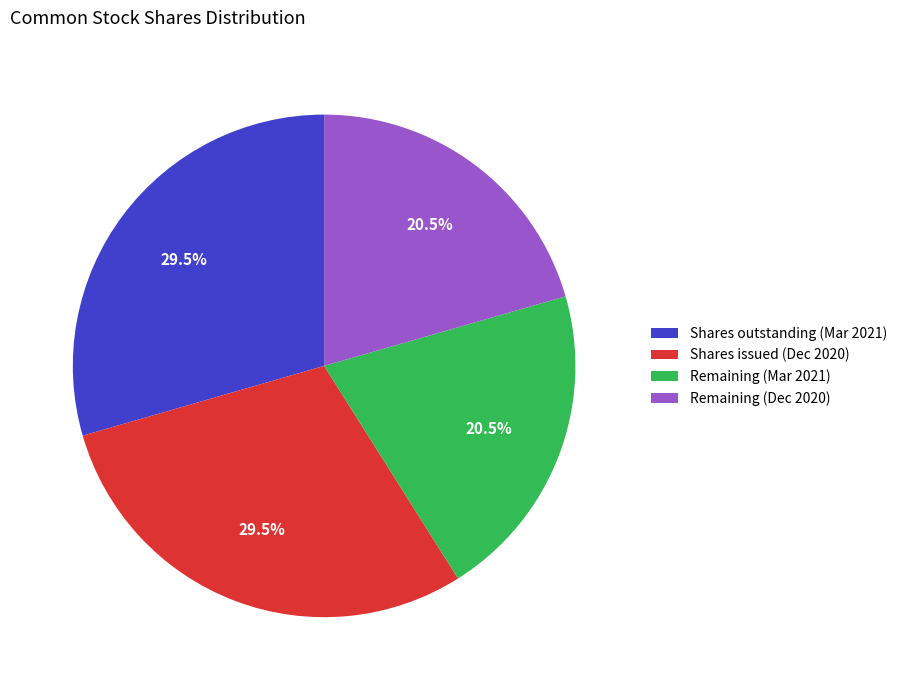

Approximately how many times larger is the value at Shares issued (Dec 2020) compared to Remaining (Dec 2020)?

1.4